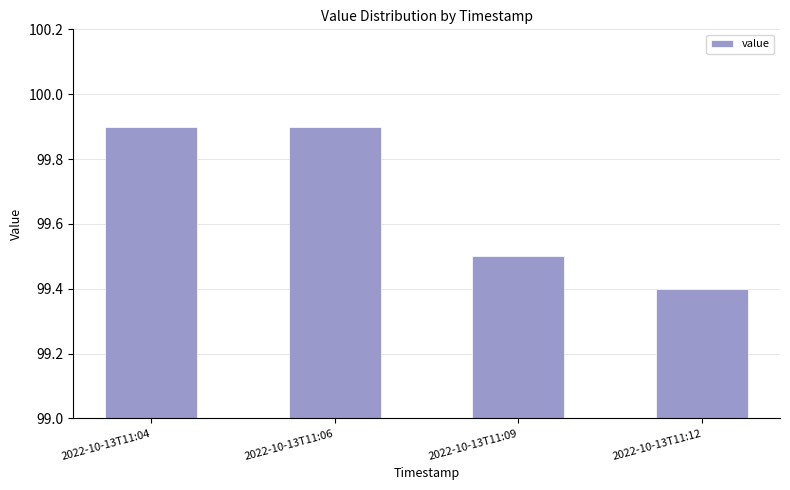

Does the chart contain stacked bars?

No